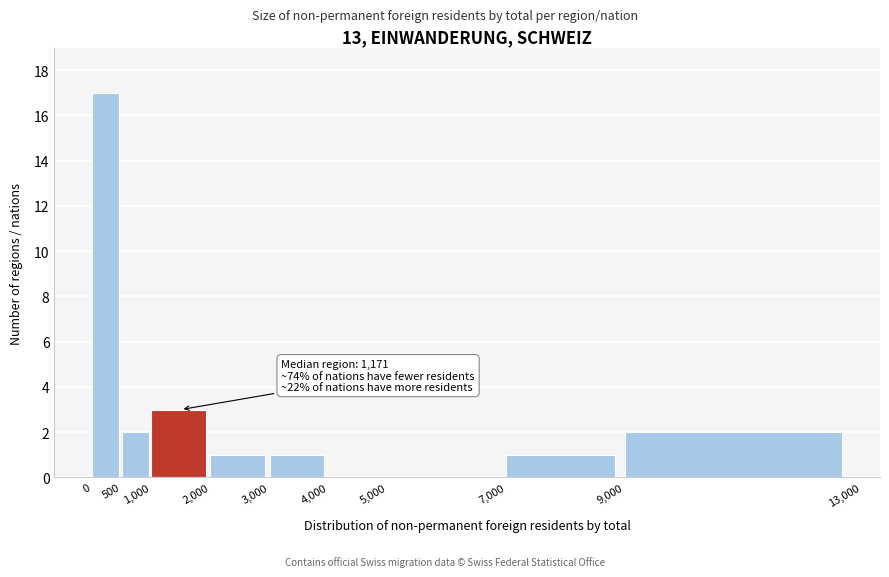

Over which range of the x-axis is the bar tallest?

0 to 500